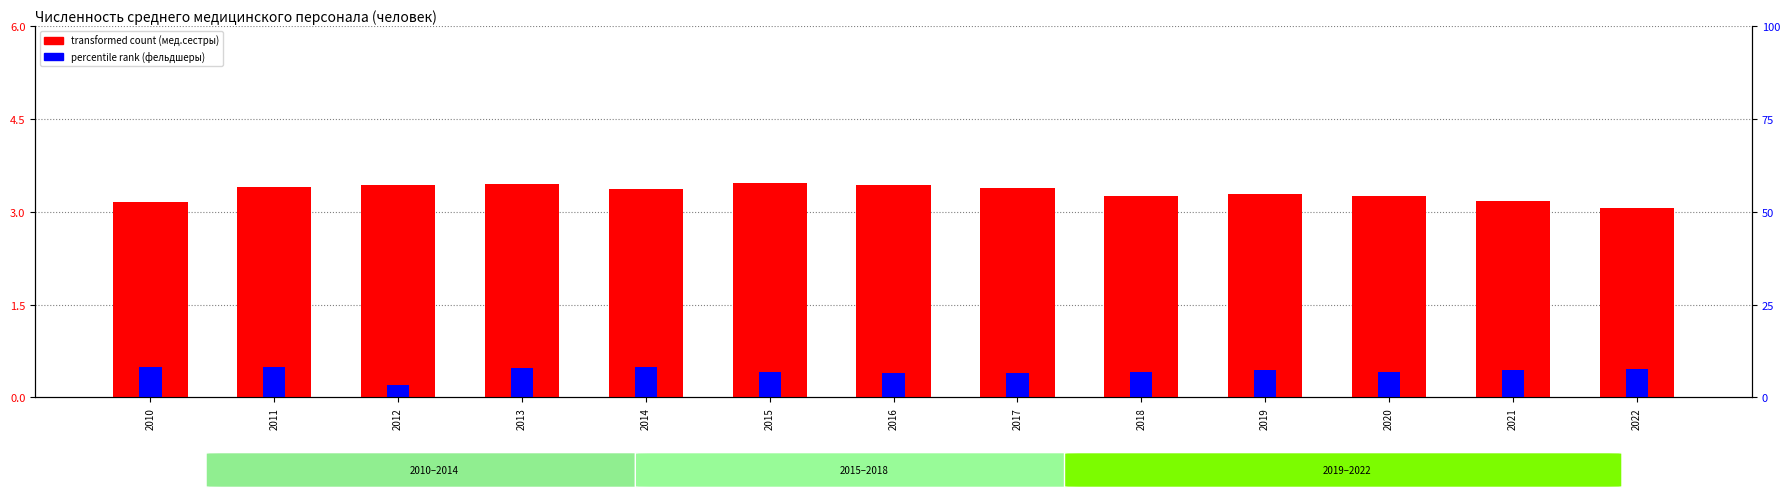

Which series has the largest total across all categories?

transformed count (мед.сестры)